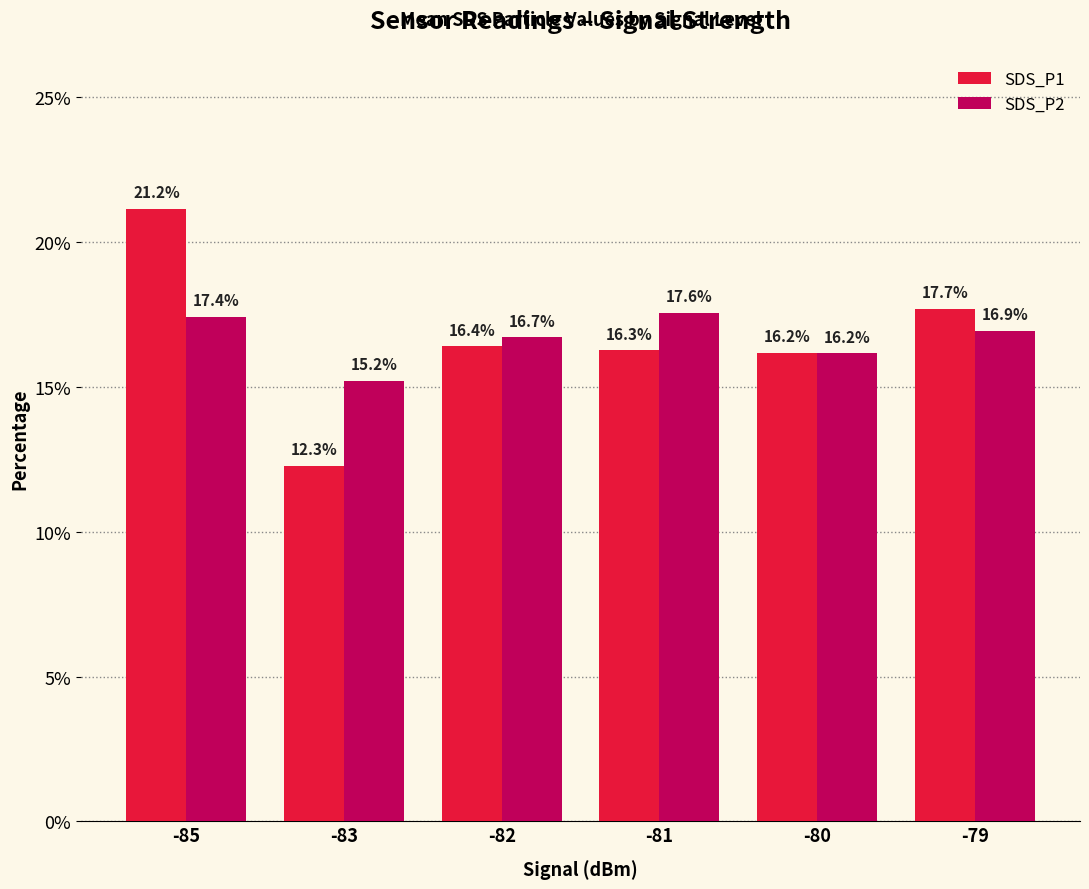

What is the approximate value of SDS_P2 at -81?

17.6